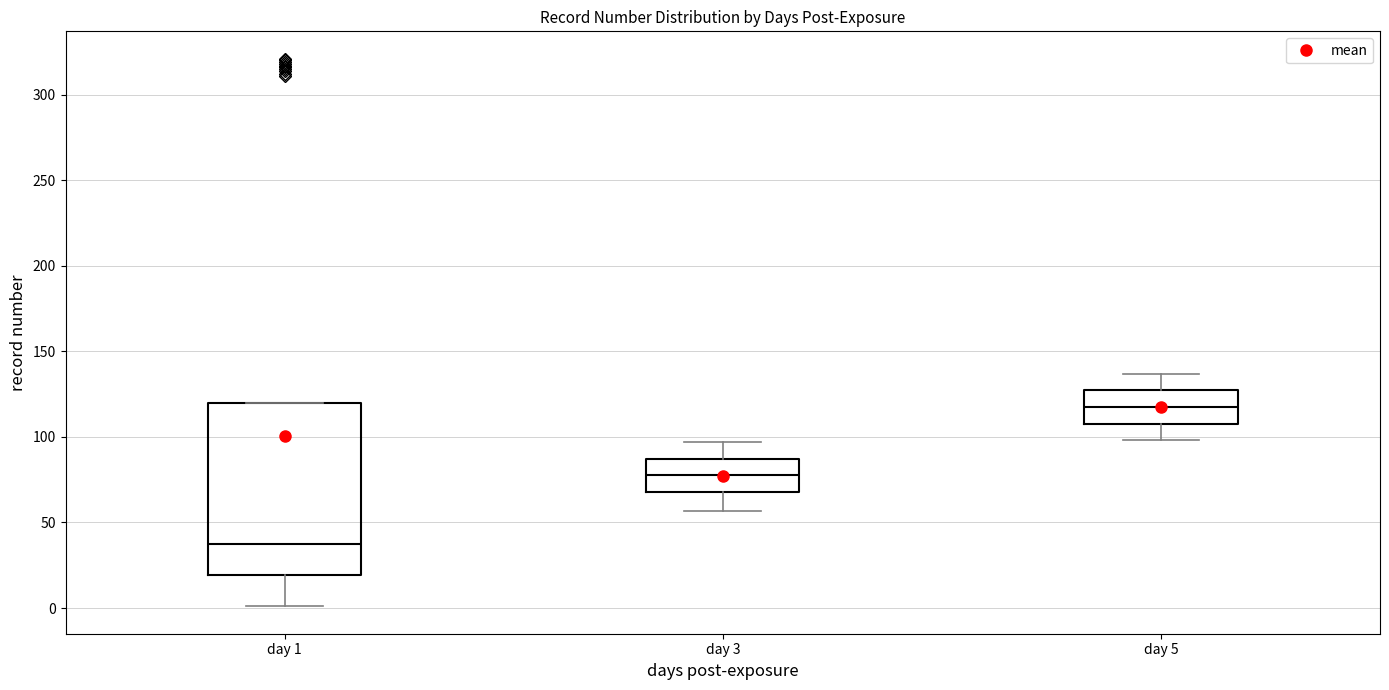

Which box has the highest median line?

day 5